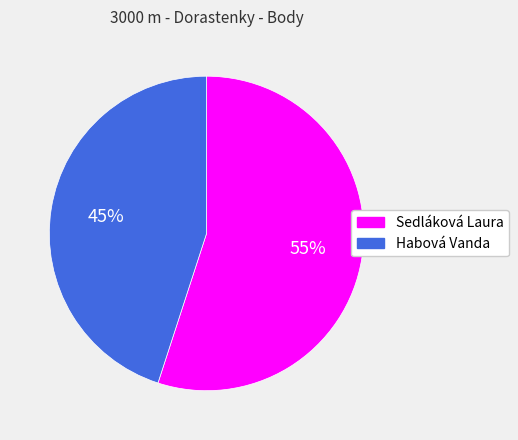

Approximately how many times larger is the value at Sedláková Laura compared to Habová Vanda?

1.2